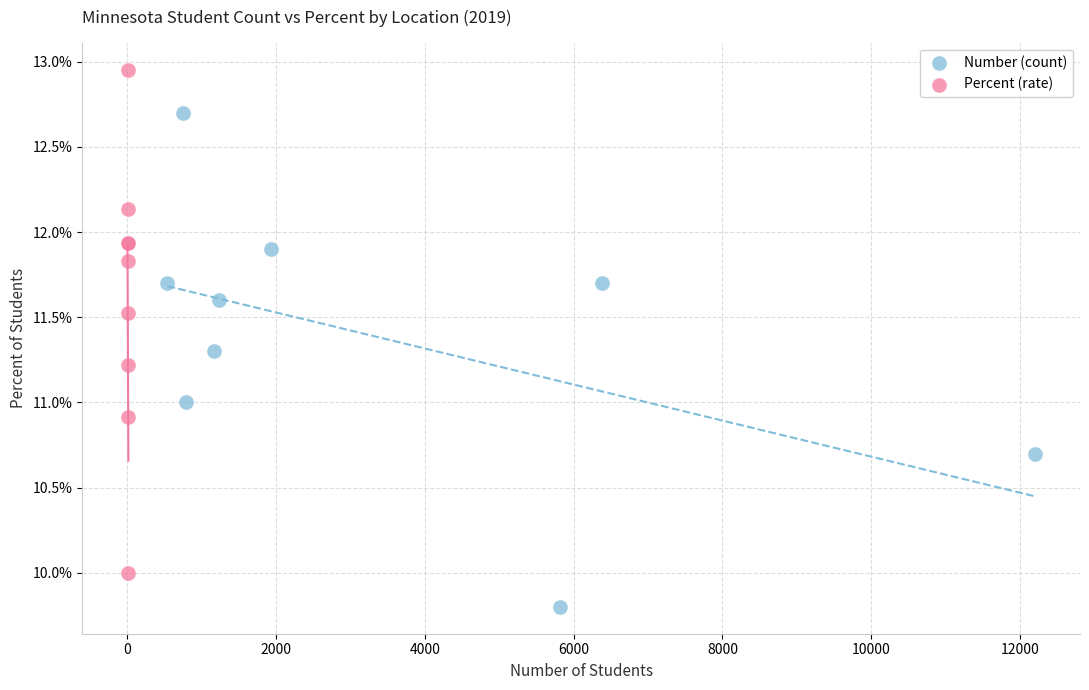

Which series contains the highest Y value?

Percent (rate)